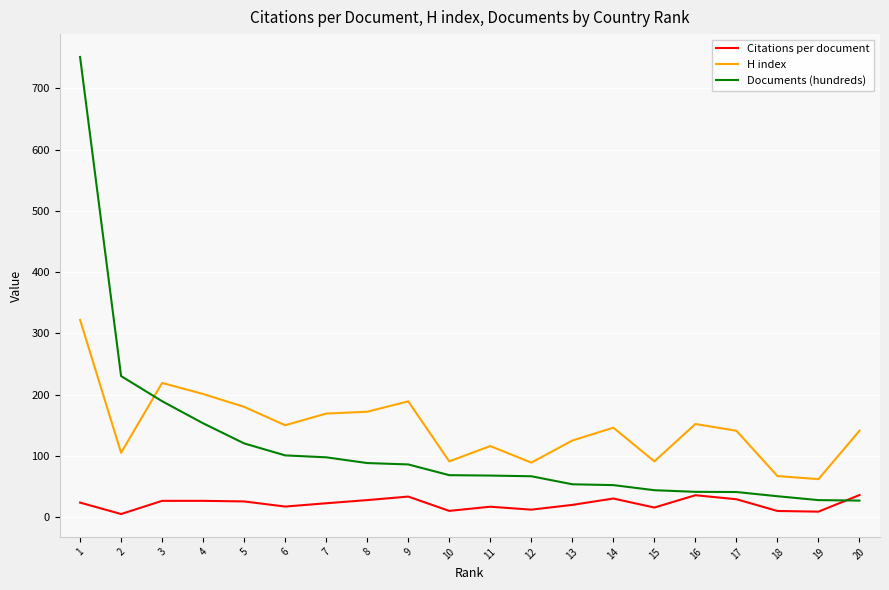

The value of H index at 14 is 248.7. True or false?

False